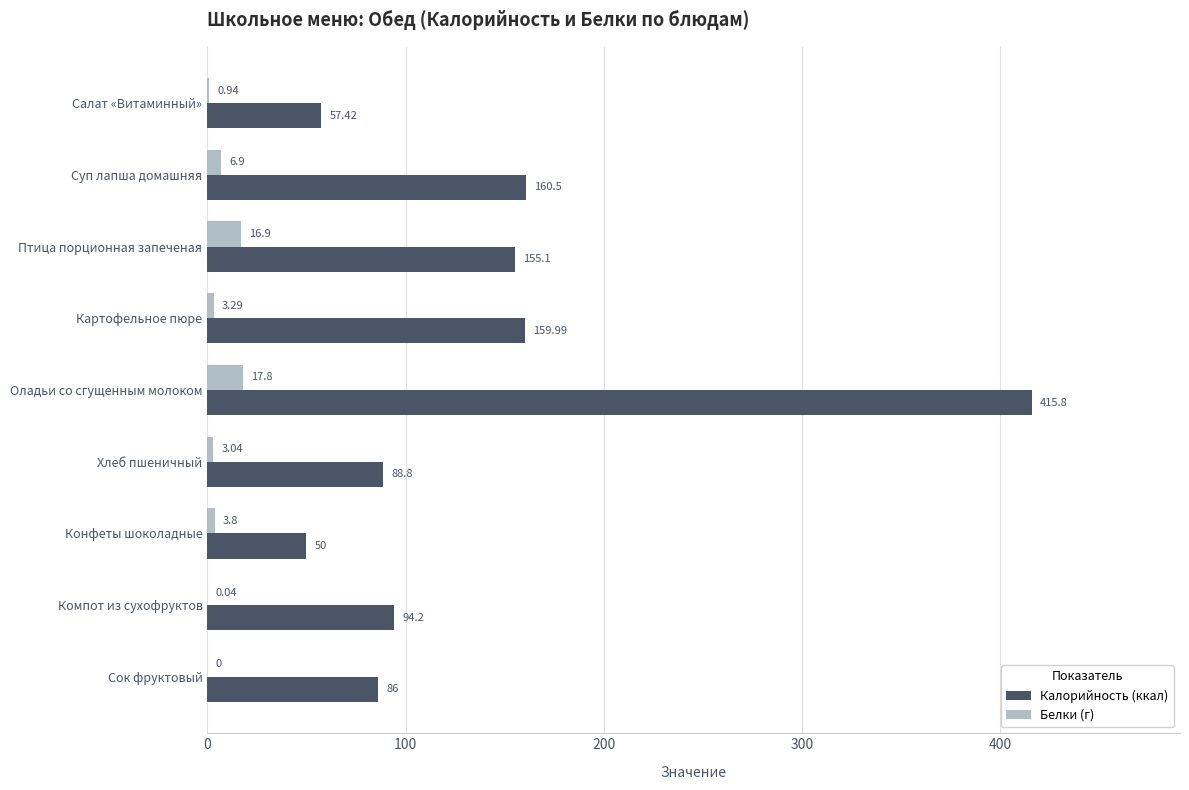

What is the sum of the Калорийность (ккал) values at Суп лапша домашняя and Хлеб пшеничный?

249.3